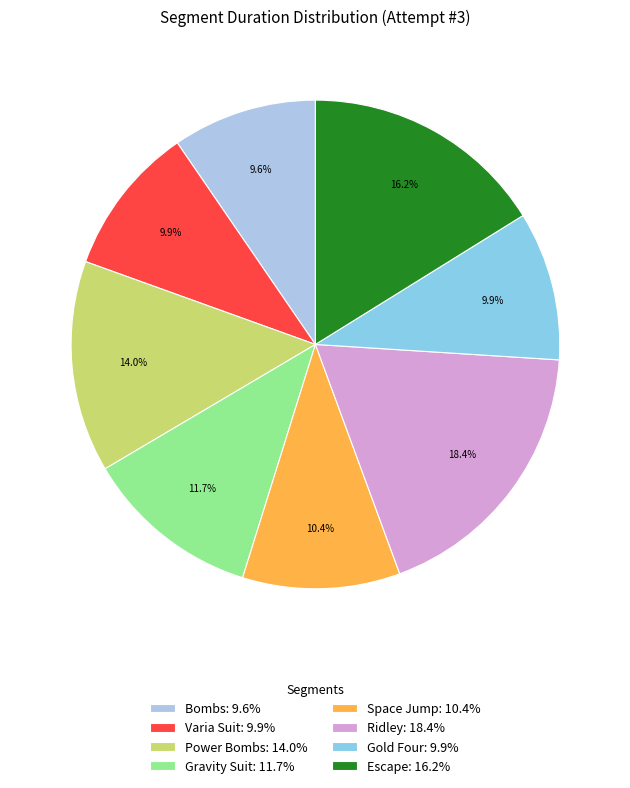

Approximately how many times larger is the value at Power Bombs compared to Escape?

0.9